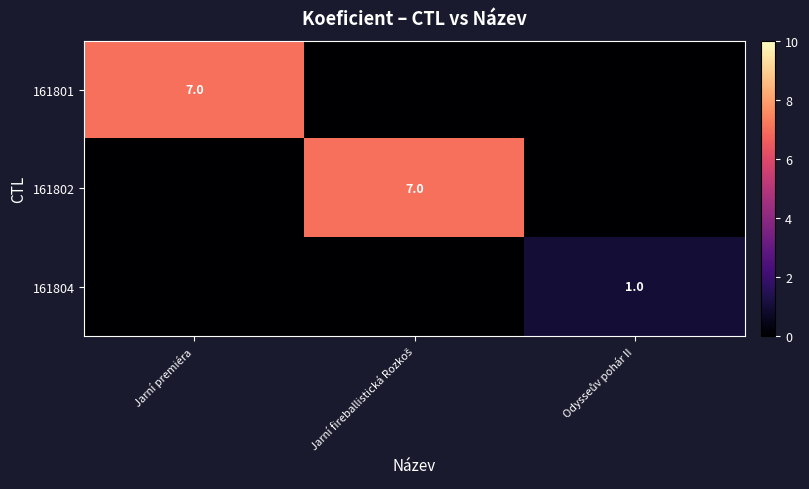

At which category does the chart reach its peak across all series?

Jarní premiéra